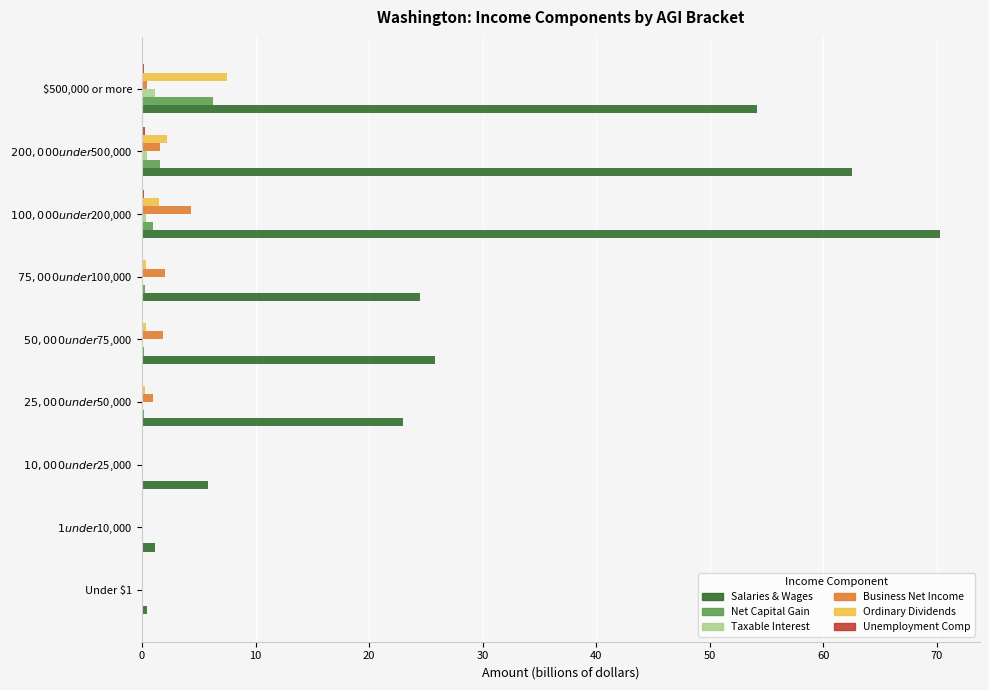

What is the highest value of the Ordinary Dividends series?

7.5